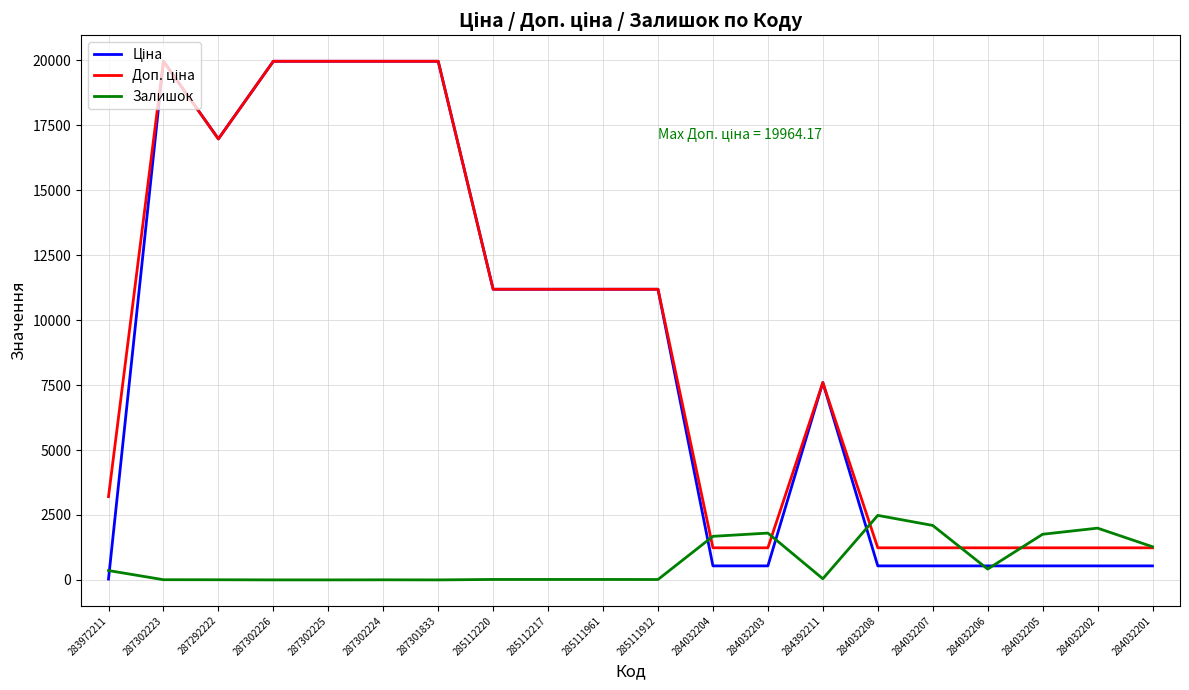

How many lines are shown in the chart?

3